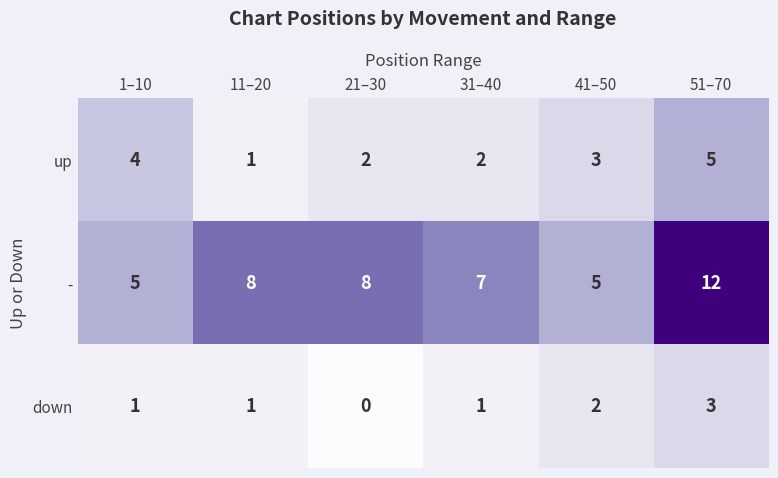

The value of down at 51–70 is 3. True or false?

True